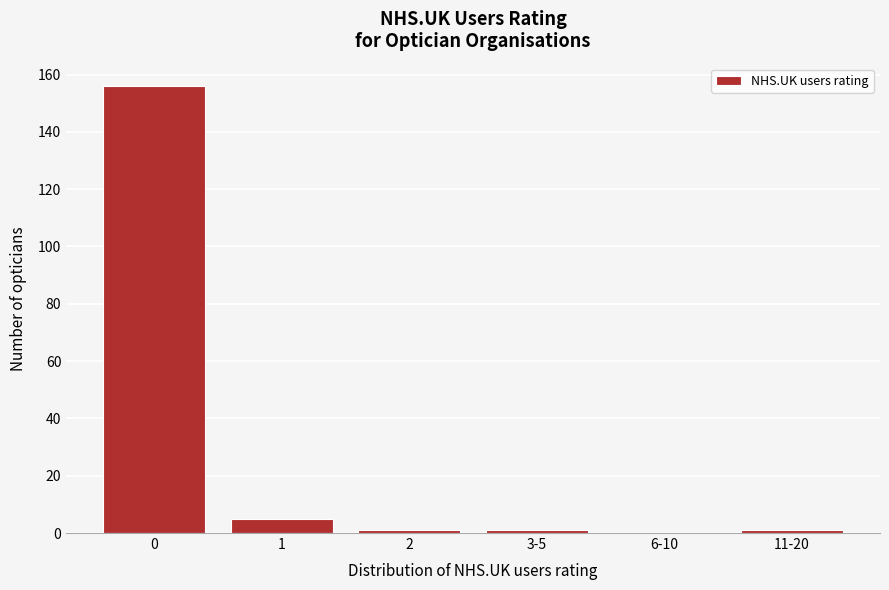

Reading left to right, extract all data points from this chart.

0=156	1=5	2=1	3-5=1	6-10=0	11-20=1